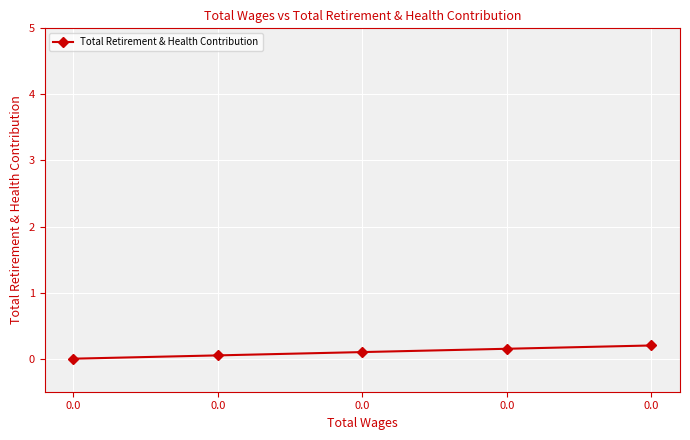

Rank the categories by value from lowest to highest.

0.0, 0.0, 0.0, 0.0, 0.0